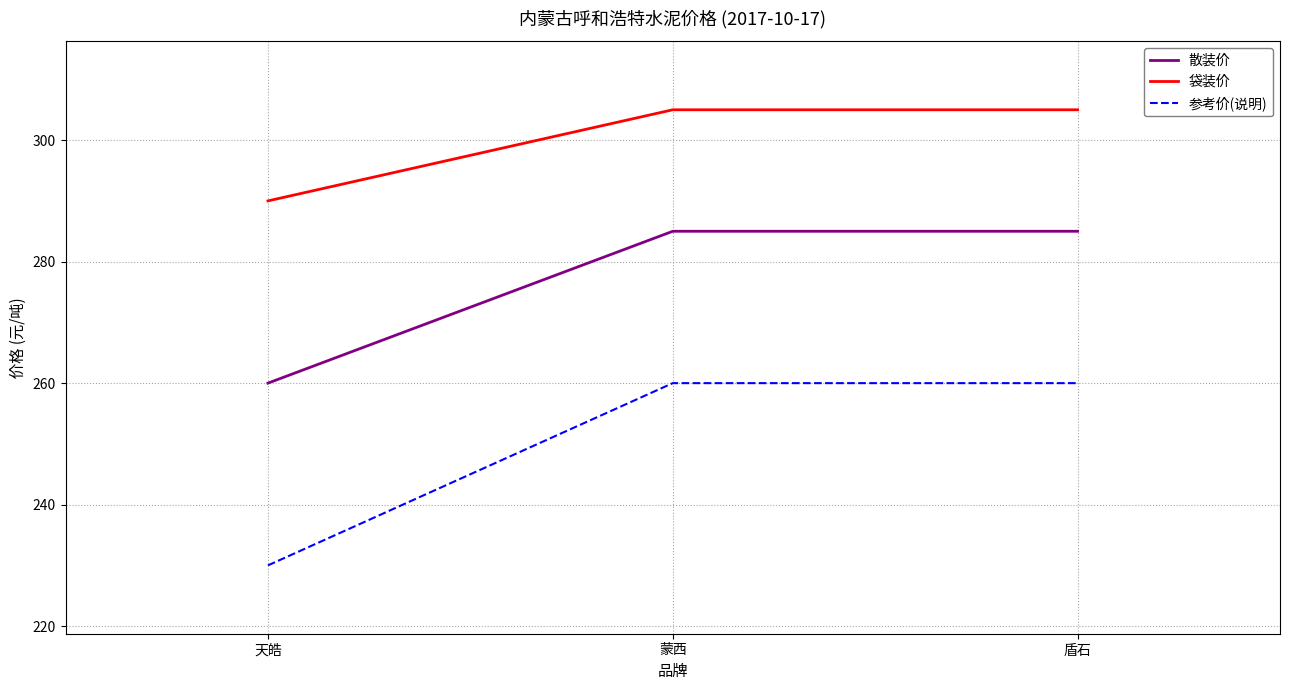

Between 天皓 and 蒙西, which series saw the biggest shift?

参考价(说明)